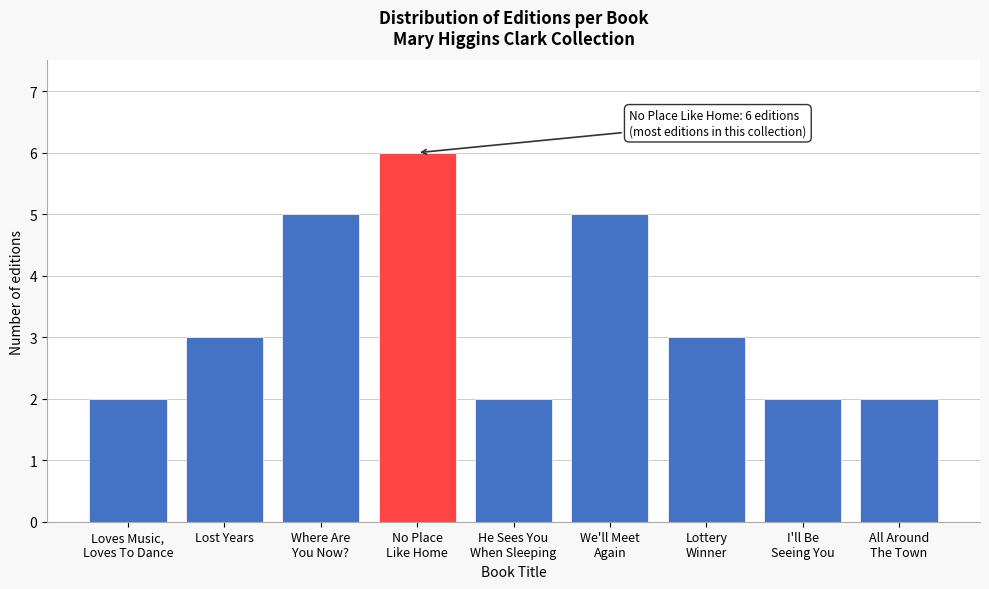

Reading right to left, transcribe all the data shown in this chart.

2	2	3	5	2	6	5	3	2